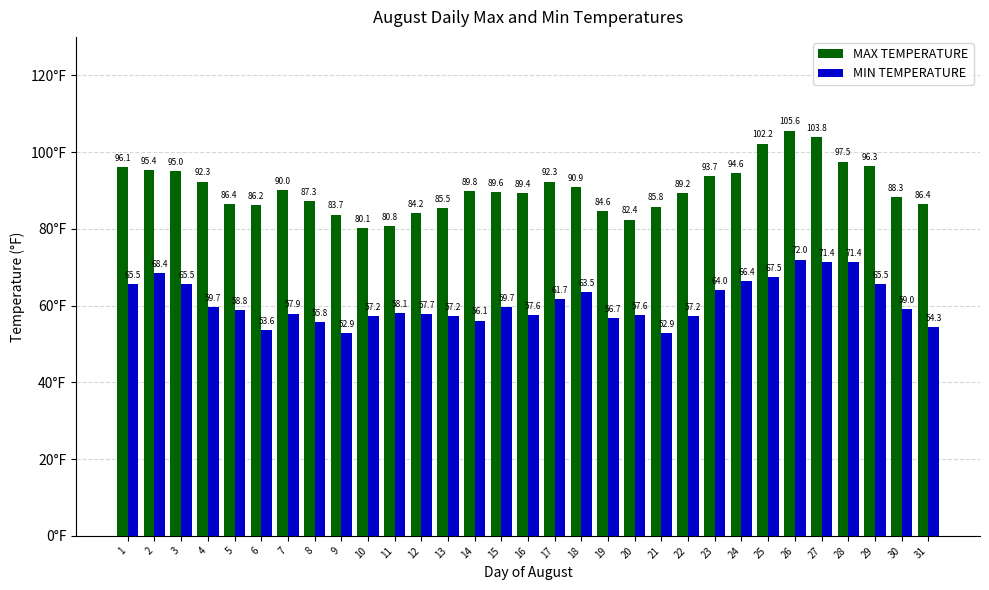

Reading left to right, extract all data points from this chart.

MAX TEMPERATURE: 96.1	95.4	95.0	92.3	86.4	86.2	90.0	87.3	83.7	80.1	80.8	84.2	85.5	89.8	89.6	89.4	92.3	90.9	84.6	82.4	85.8	89.2	93.7	94.6	102.2	105.6	103.8	97.5	96.3	88.3	86.4
MIN TEMPERATURE: 65.5	68.4	65.5	59.7	58.8	53.6	57.9	55.8	52.9	57.2	58.1	57.7	57.2	56.1	59.7	57.6	61.7	63.5	56.7	57.6	52.9	57.2	64.0	66.4	67.5	72.0	71.4	71.4	65.5	59.0	54.3